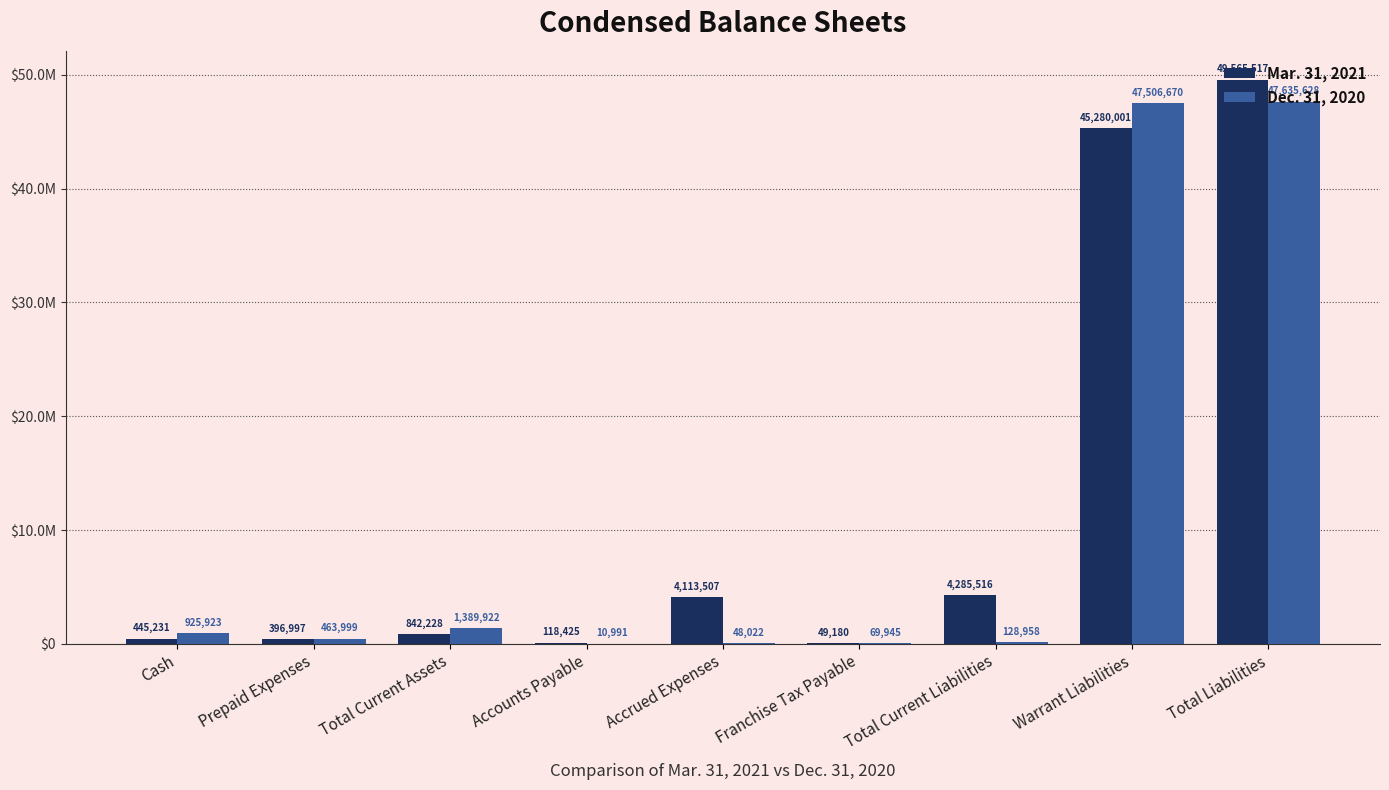

What is the difference between the Dec. 31, 2020 values at Accounts Payable and Warrant Liabilities?

47495679